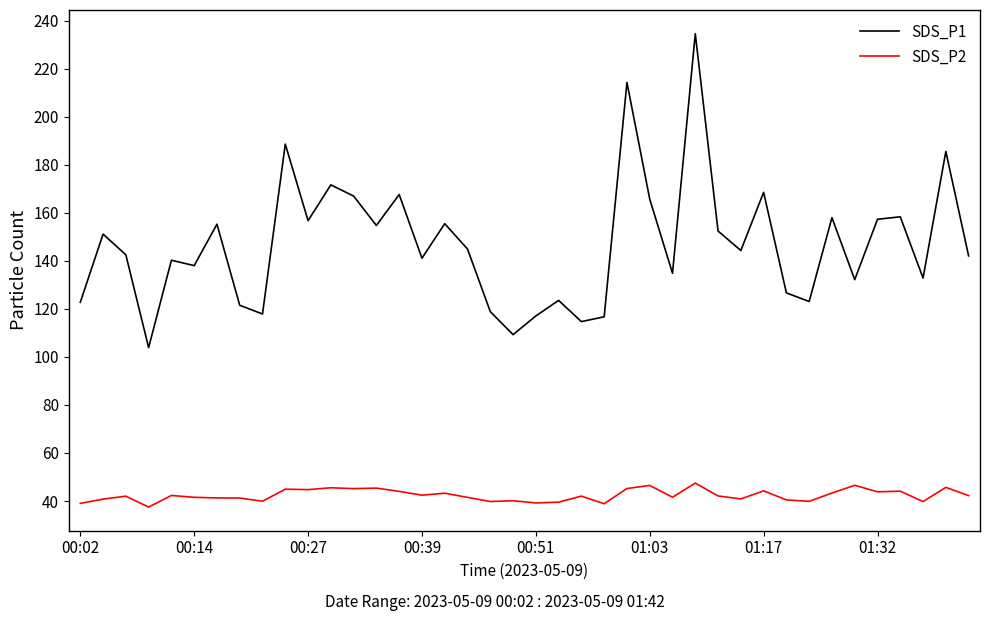

True or false: SDS_P2 and SDS_P1 intersect in this chart.

False